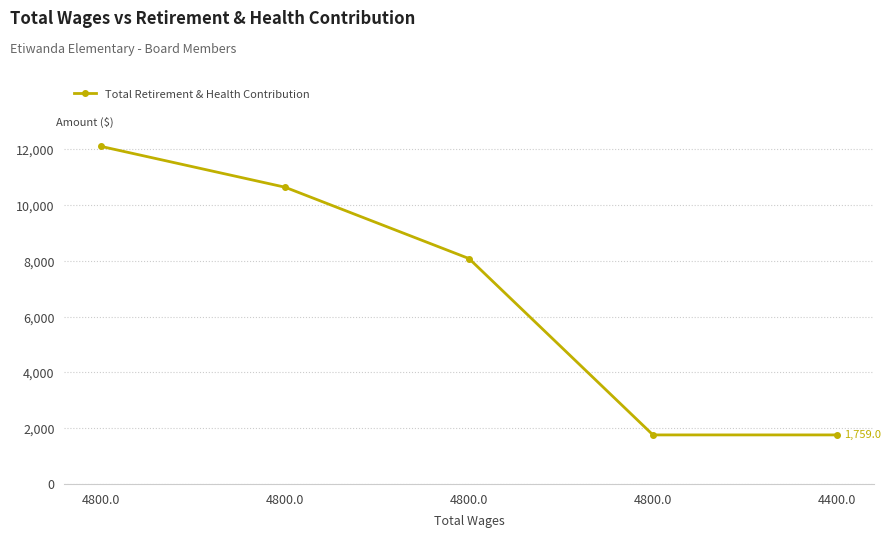

Count the number of data series in this chart.

1